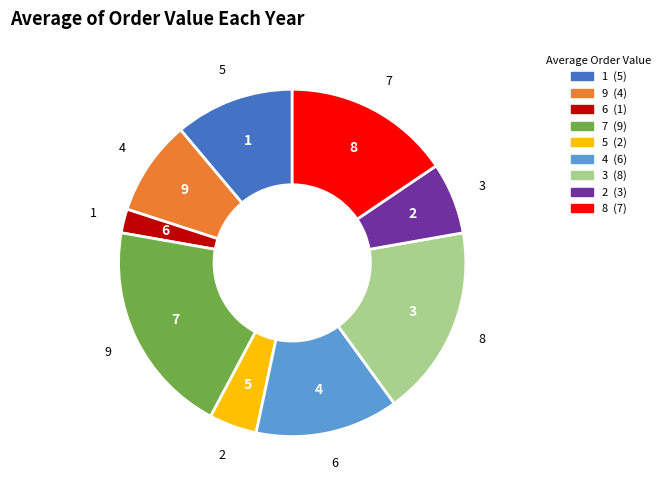

Combined, do 2 and 5 account for over 50%?

No